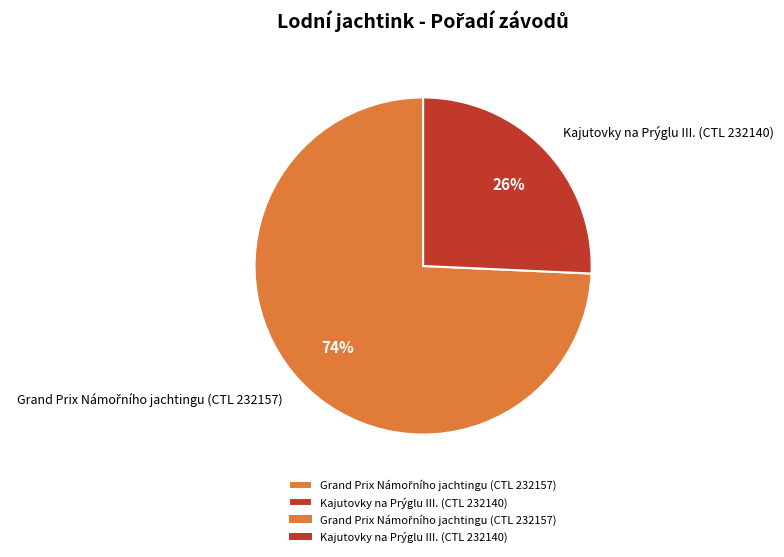

The Kajutovky na Prýglu III. (CTL 232140) slice represents 16% of the pie. True or false?

False